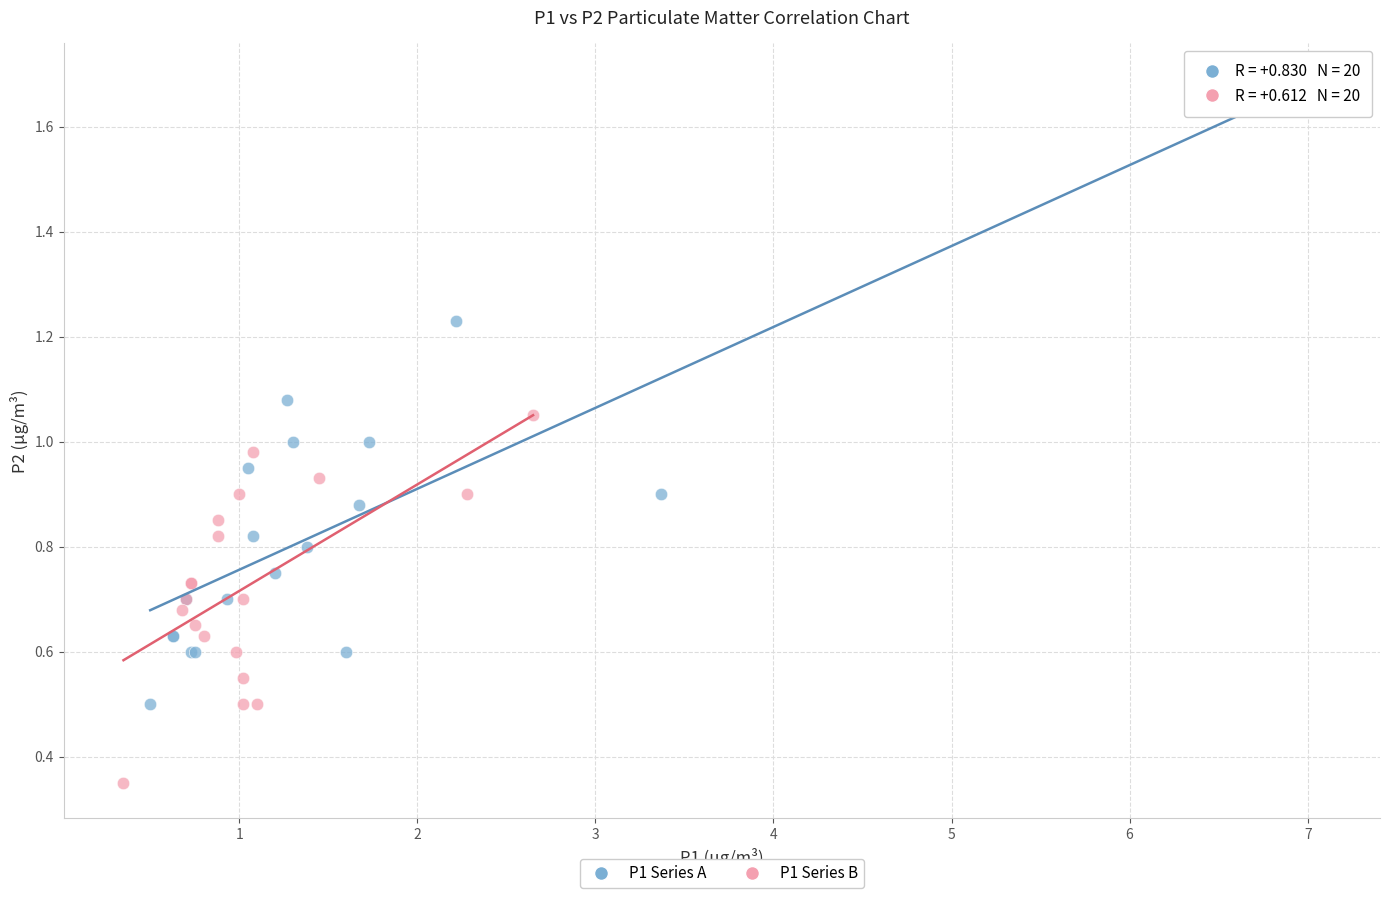

Which series reaches the minimum Y coordinate?

P1 Series B